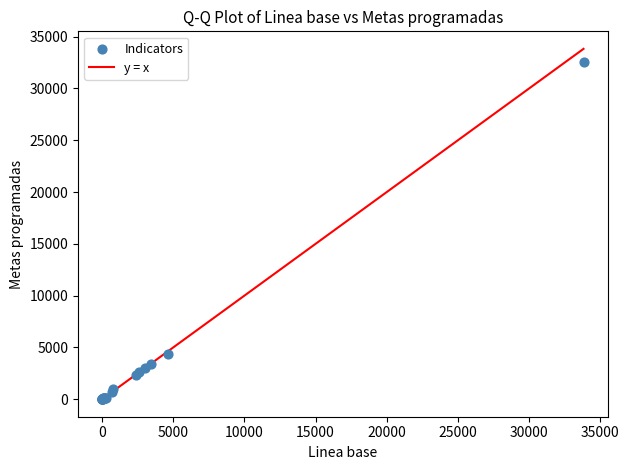

What Y value in the scatter plot is closest to 16277?

4322